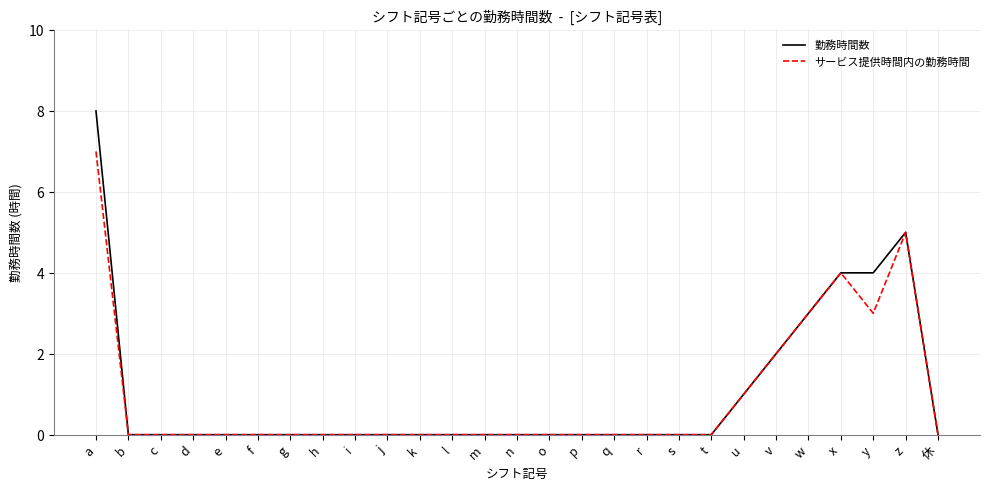

The value of 勤務時間数 at z is 5. True or false?

True